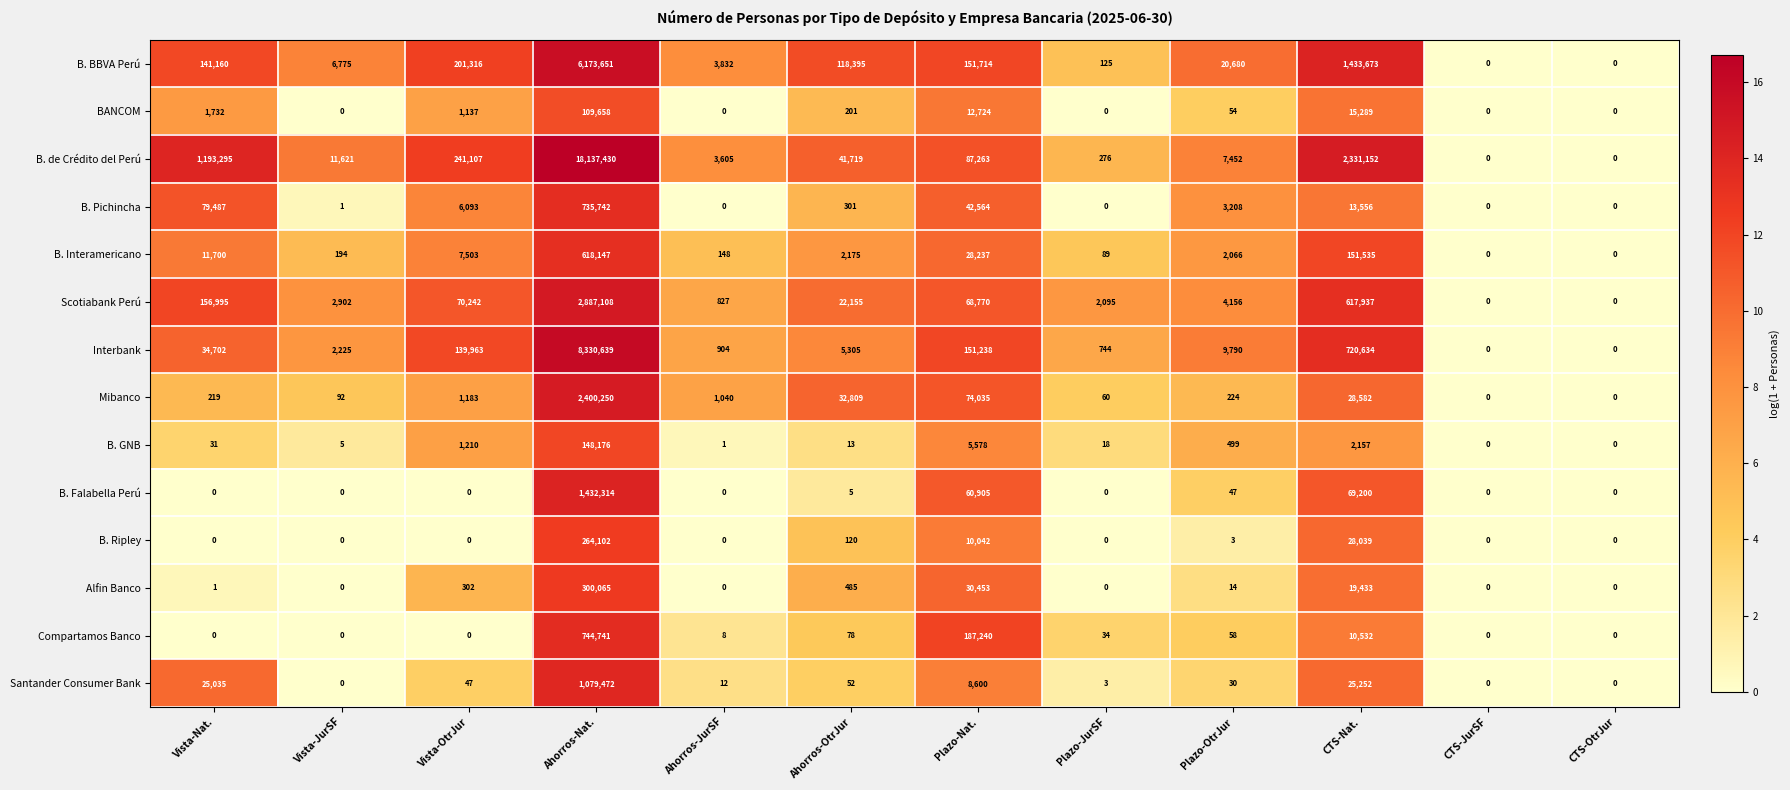

How many distinct data groups are displayed?

14